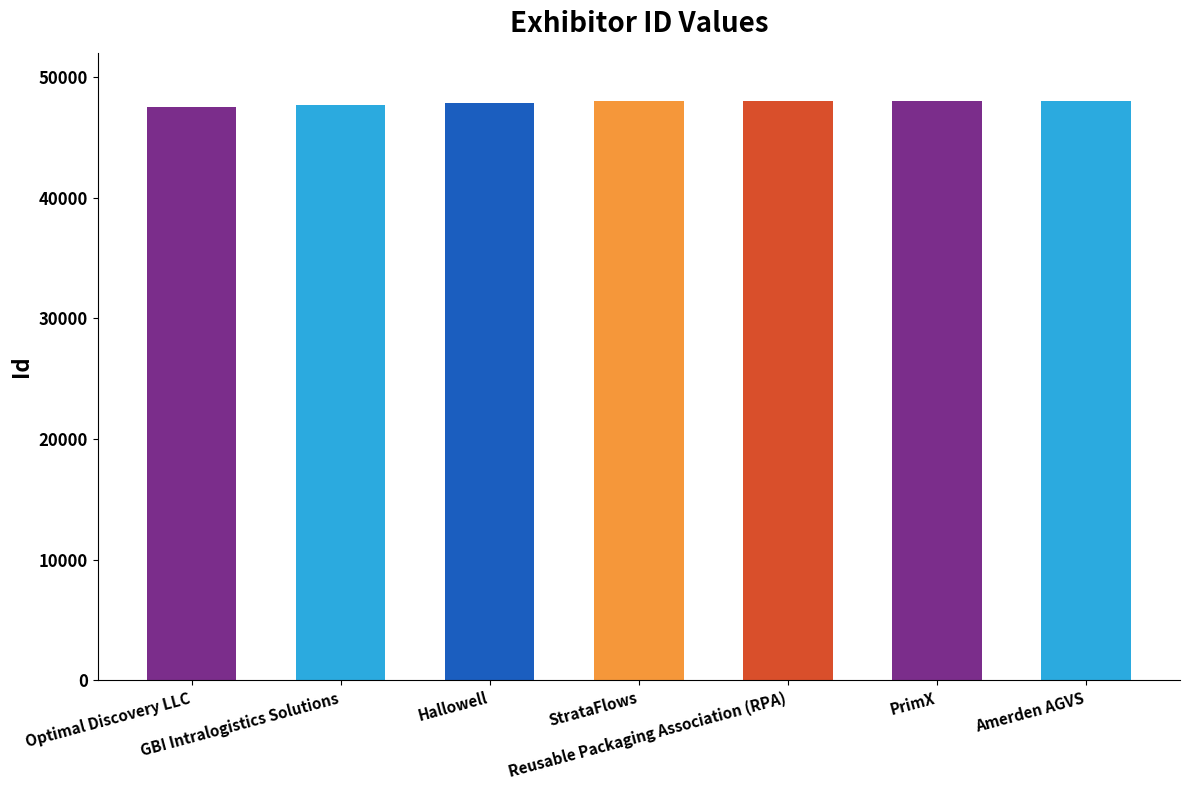

Are the bars horizontal?

No